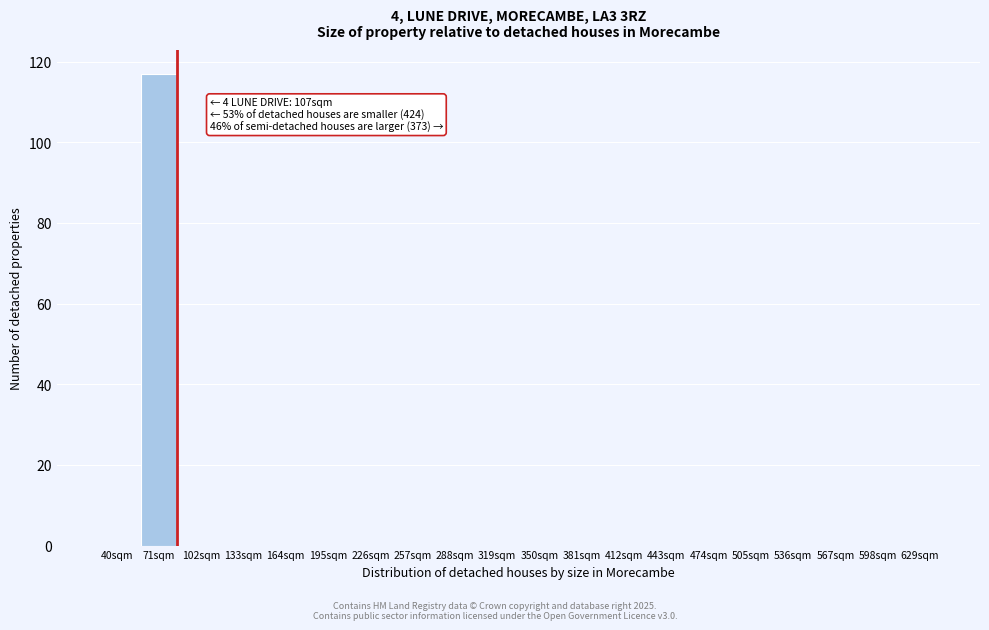

Reading left to right, transcribe all the data shown in this chart.

40sqm=0	71sqm=117	102sqm=0	133sqm=0	164sqm=0	195sqm=0	226sqm=0	257sqm=0	288sqm=0	319sqm=0	350sqm=0	381sqm=0	412sqm=0	443sqm=0	474sqm=0	505sqm=0	536sqm=0	567sqm=0	598sqm=0	629sqm=0